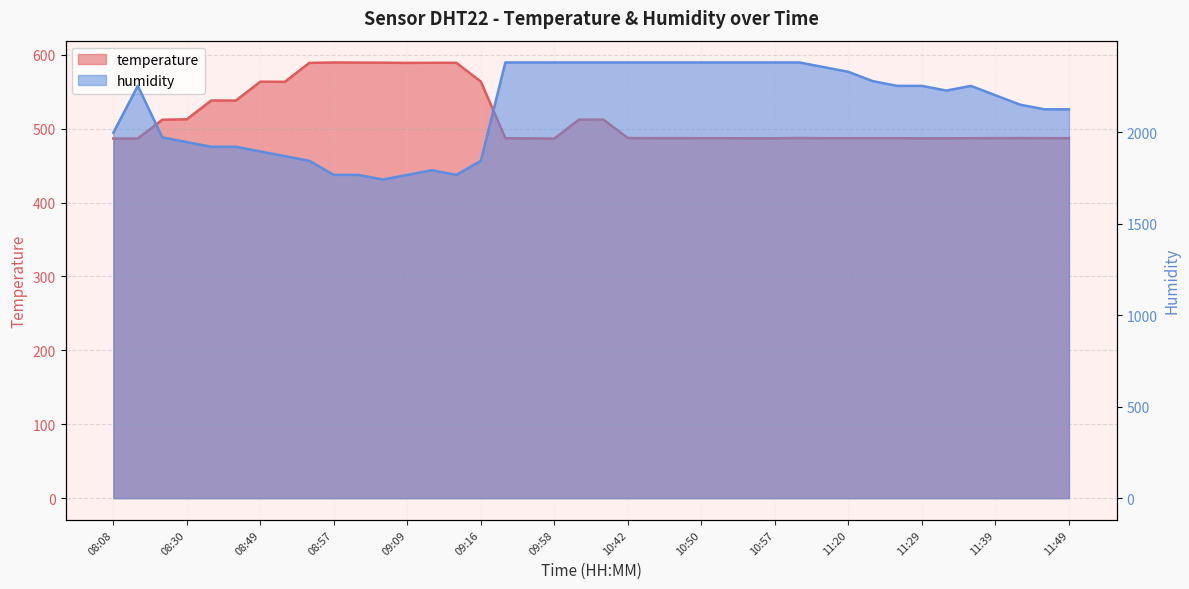

At which label does humidity first exceed 2252?

08:10